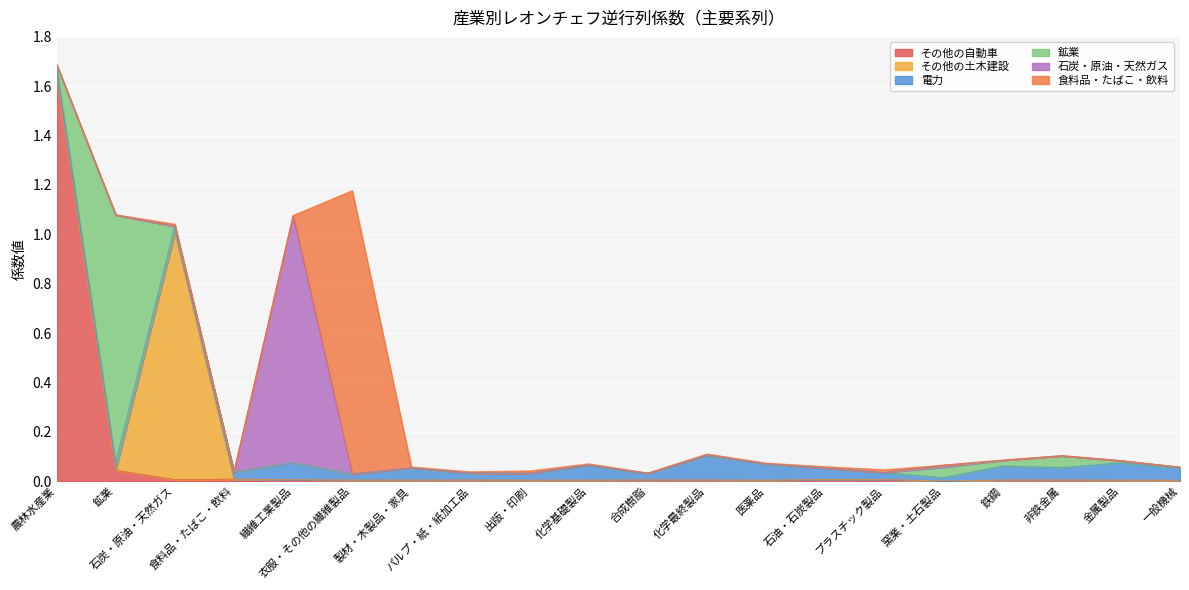

Which category has the lowest value across all series?

農林水産業